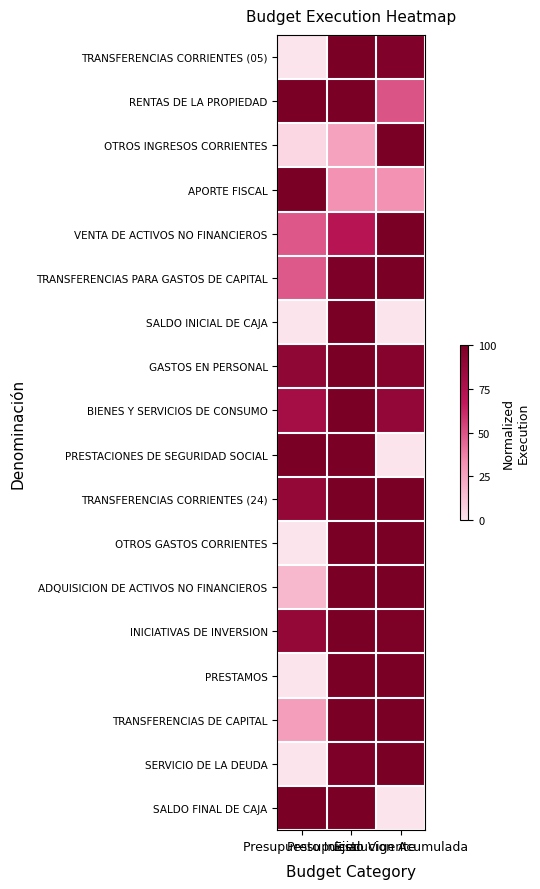

At which category is the sum across all series the highest?

Presupuesto Vigente